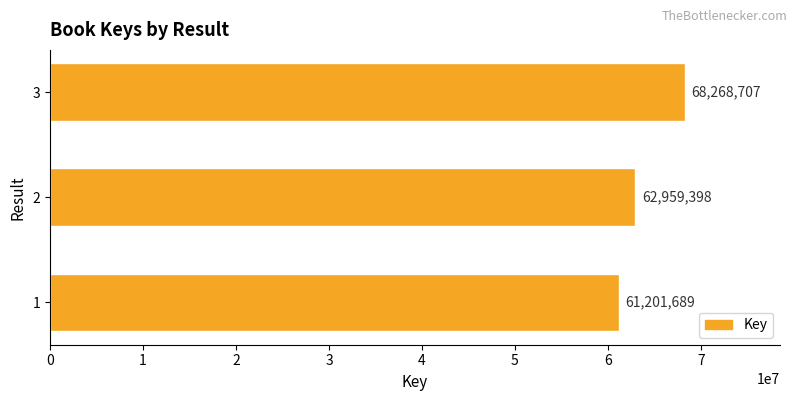

Where is the data nearest to the value 64735198?

2